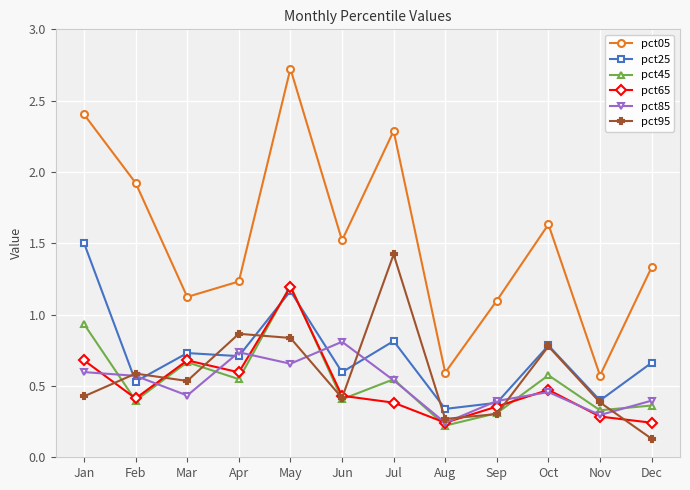

How many distinct data groups are displayed?

6